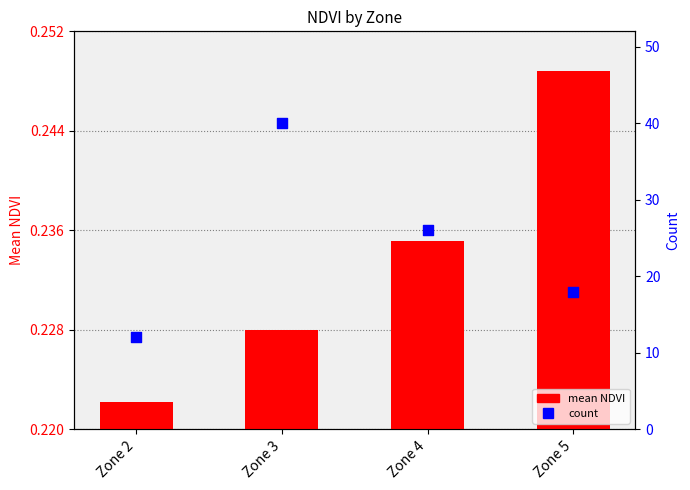

Is the value of count at Zone 3 greater than the value of mean NDVI at Zone 4?

Yes